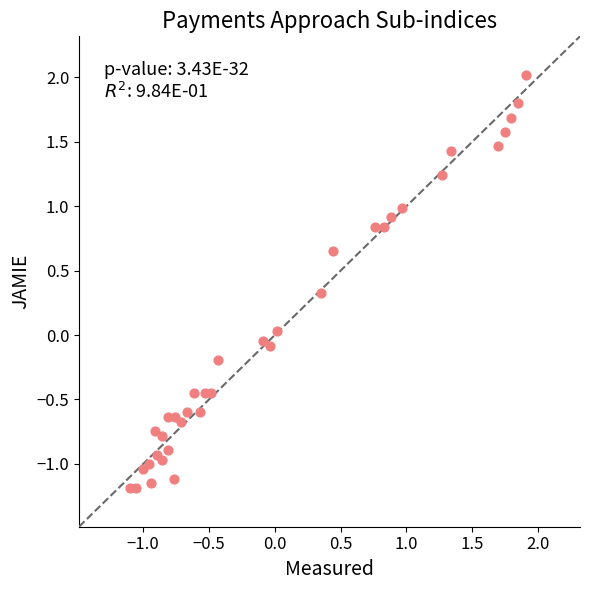

What is the range of Y values (max minus min)?

3.2